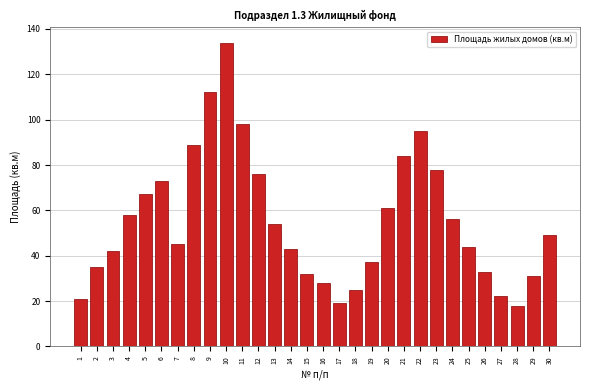

Reading left to right, transcribe all the data shown in this chart.

21	35	42	58	67	73	45	89	112	134	98	76	54	43	32	28	19	25	37	61	84	95	78	56	44	33	22	18	31	49